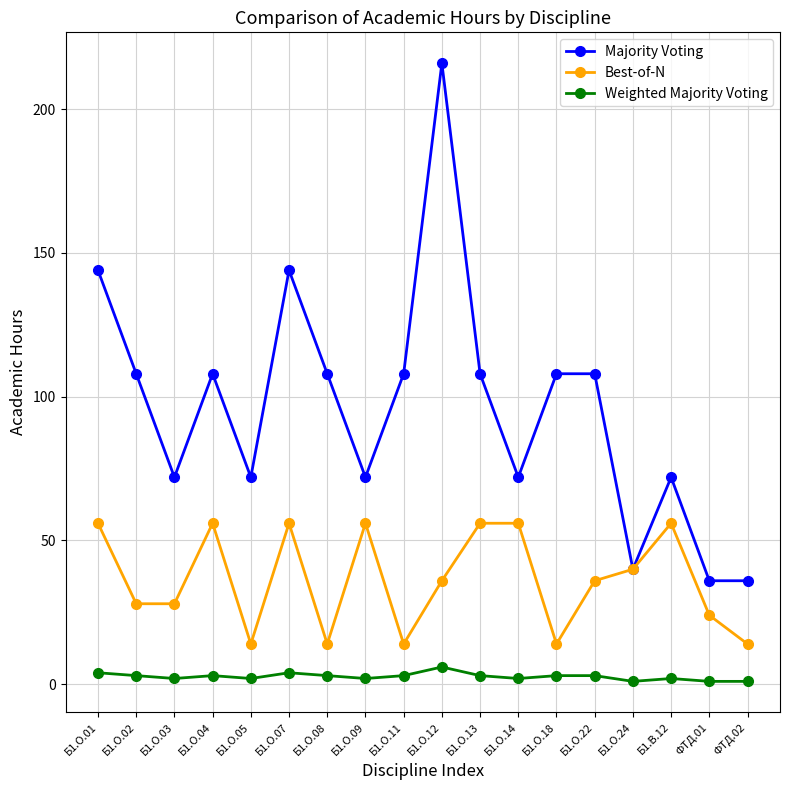

The Weighted Majority Voting series shows 2 at Б1.О.03. True or false?

True